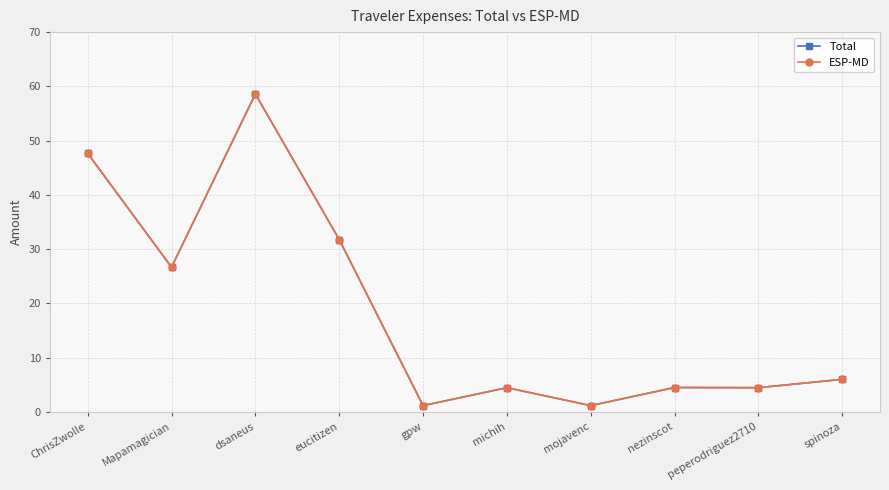

Is this an area chart (filled region under the line)?

No